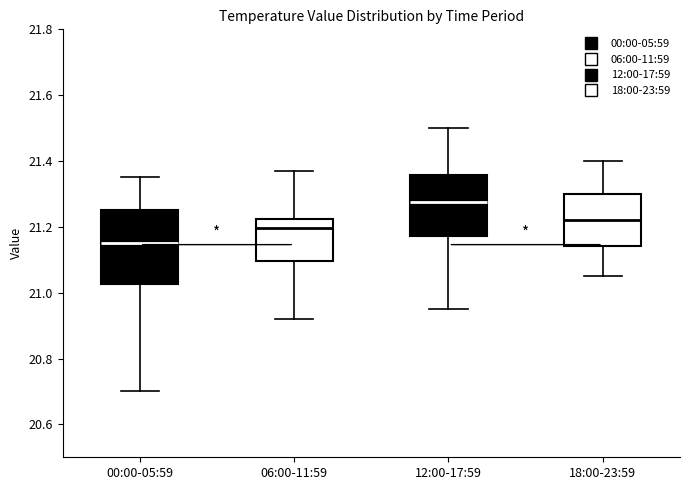

Reading left to right, read every box against the y-axis: the position of its median line, the range the box covers, and the ends of its whiskers. The values are not printed on the chart, so give them approximately, as read against the axis.

00:00-05:59: median 21.16, box 21.02 to 21.26, whiskers 20.70 to 21.36
06:00-11:59: median 21.20, box 21.10 to 21.22, whiskers 20.92 to 21.38
12:00-17:59: median 21.28, box 21.18 to 21.36, whiskers 20.96 to 21.50
18:00-23:59: median 21.22, box 21.14 to 21.30, whiskers 21.06 to 21.40